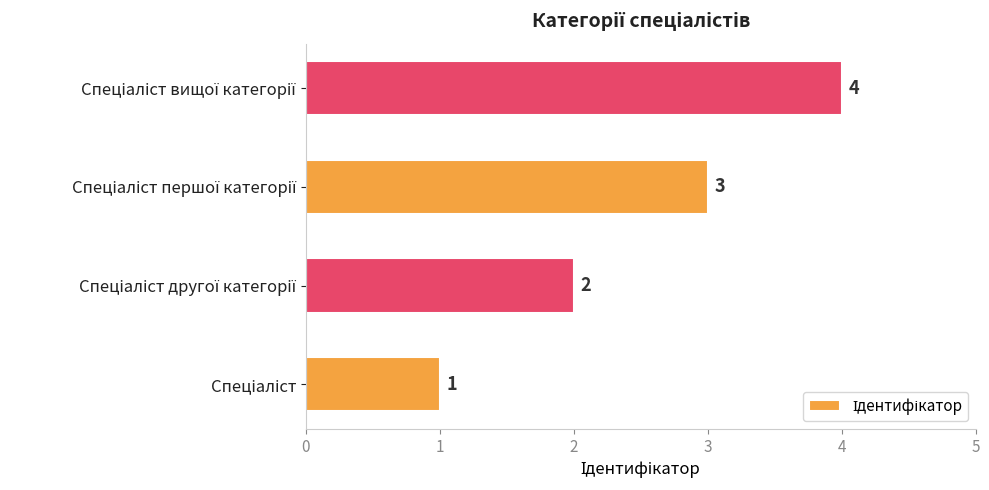

What is the greatest value displayed?

4